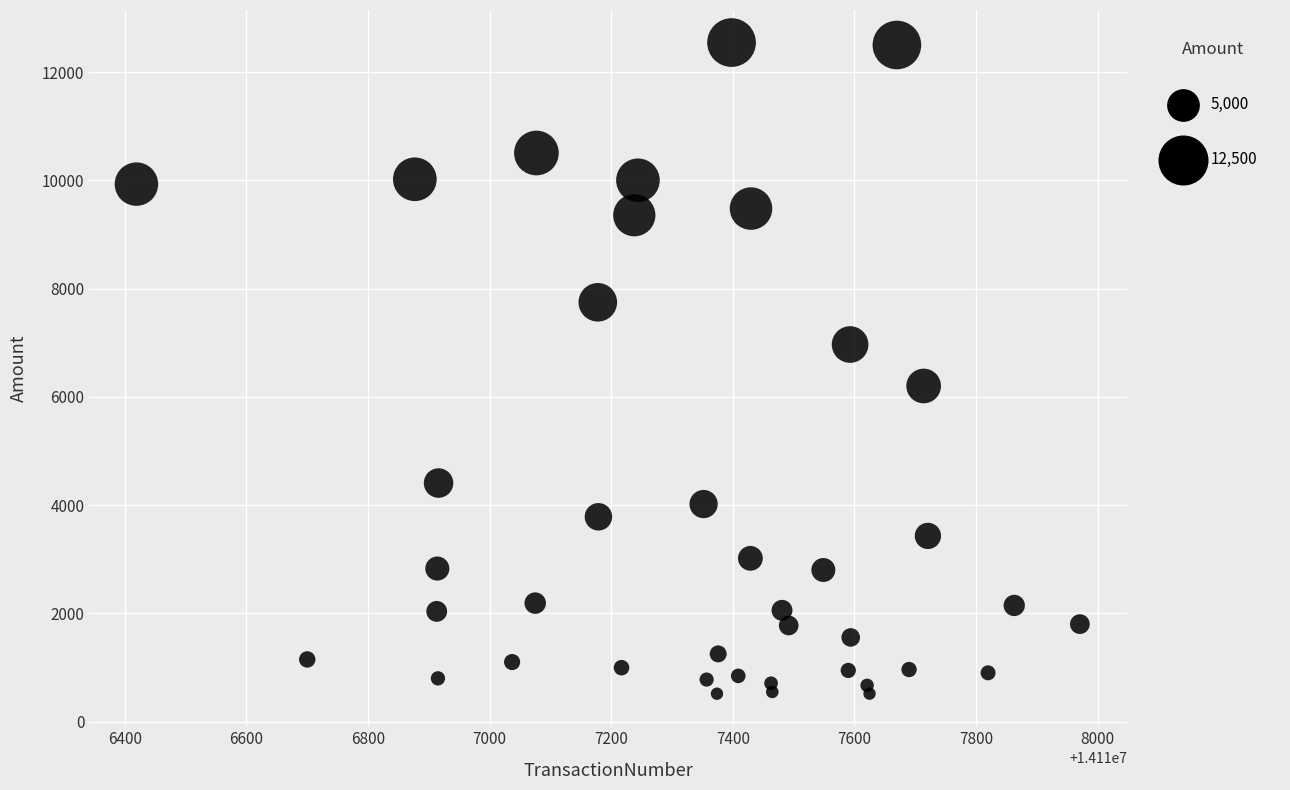

What is the range of Y values (max minus min)?

12030.5